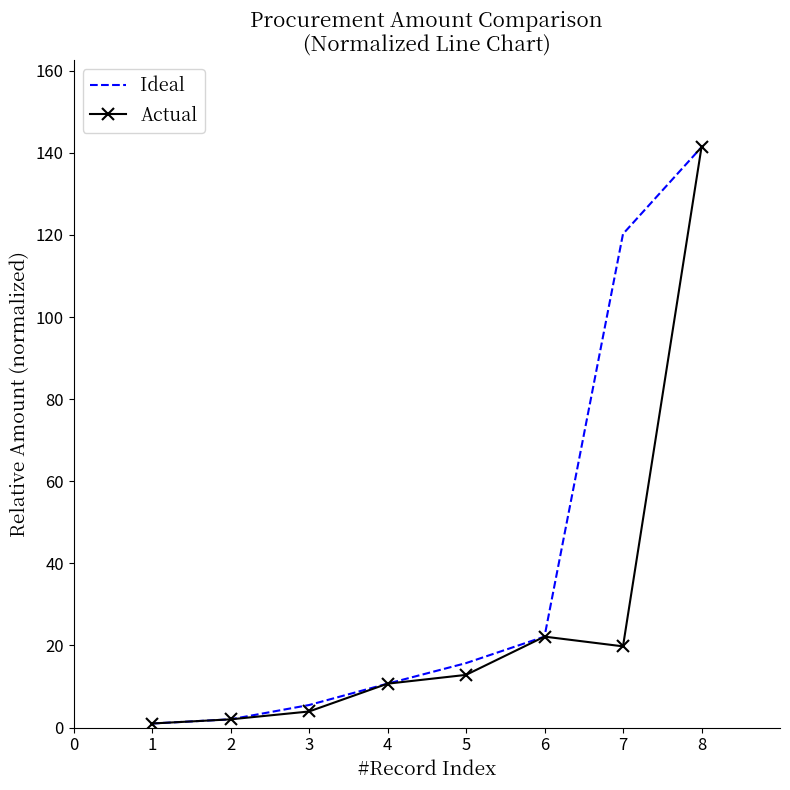

At which category is the sum across all series the highest?

8